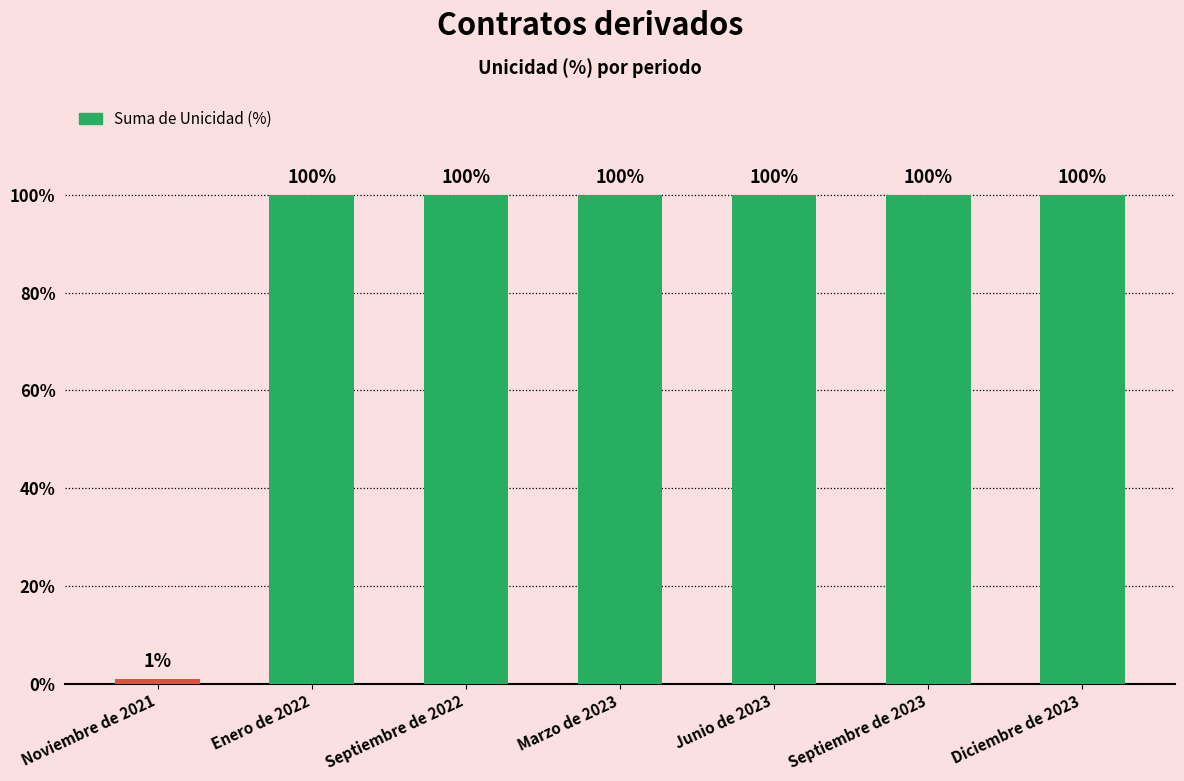

What is the approximate value at Diciembre de 2023, to the nearest 5?

100